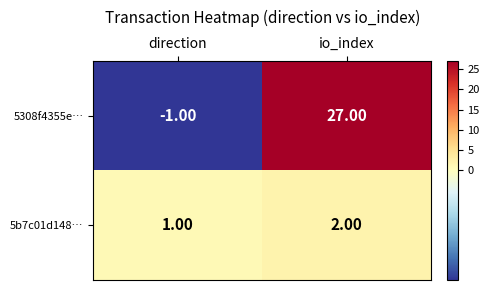

Which category has the highest value across all series?

io_index